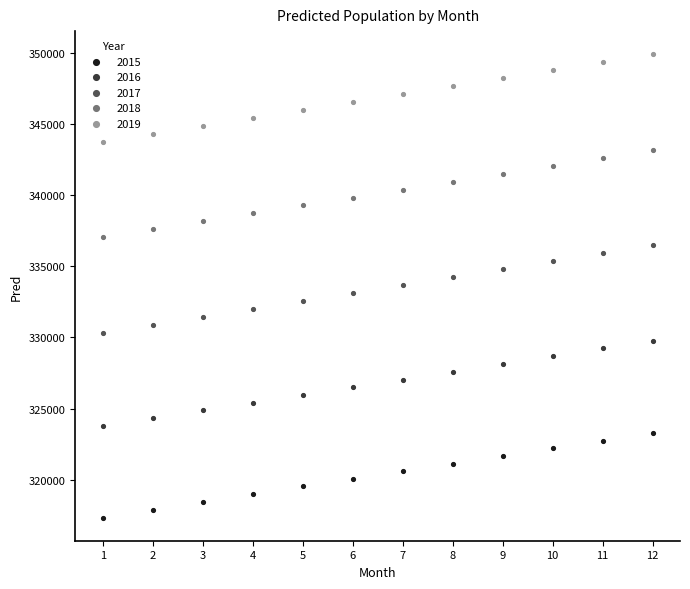

Which series has the largest Y range (max minus min)?

2018